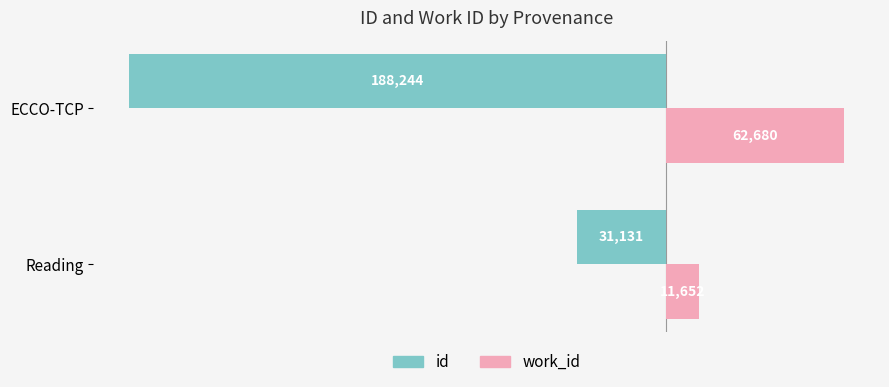

At which label is work_id closest to 37166?

Reading